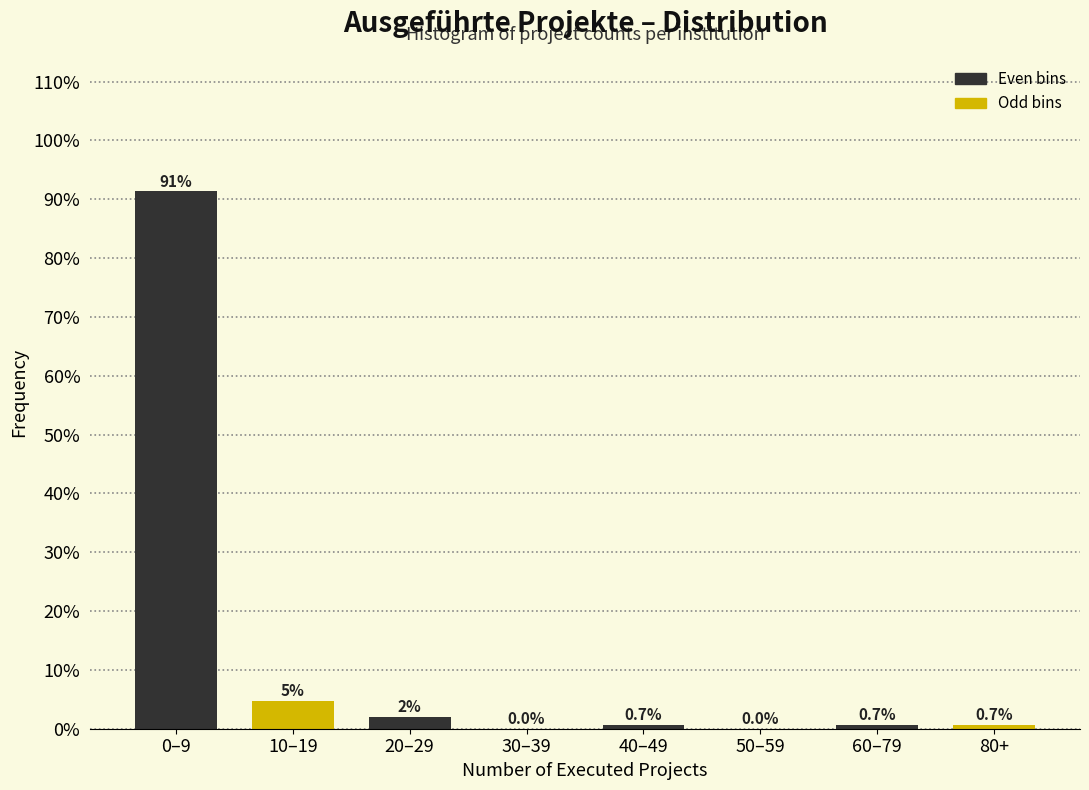

What is the sum of the values at 30–39 and 0–9?

91.3